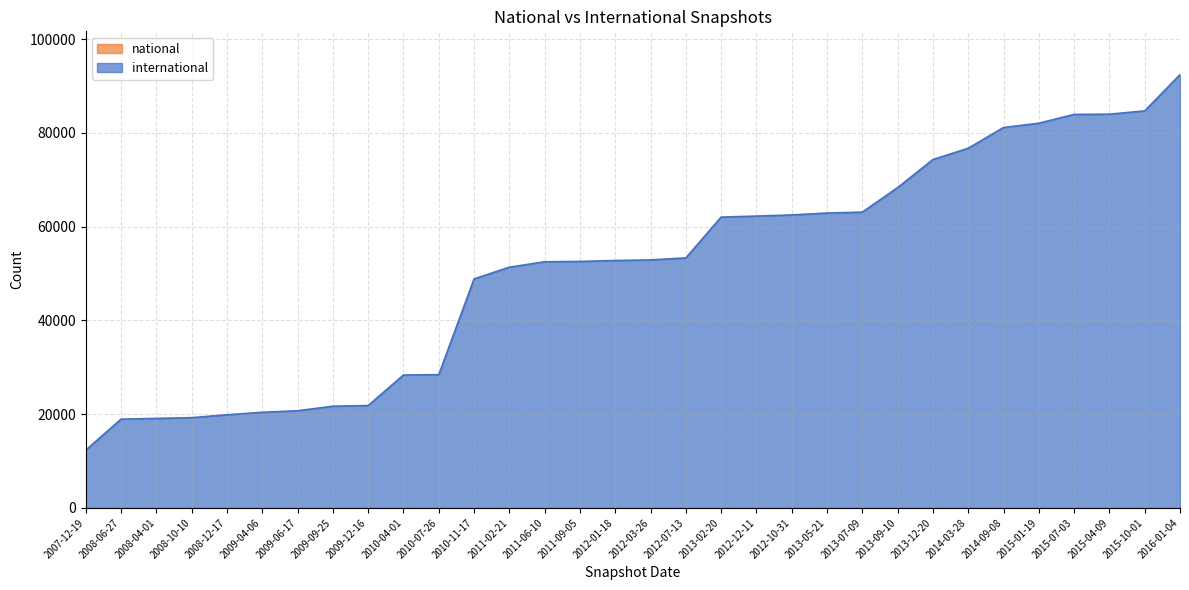

Approximately how many times larger is the value at 2013-09-10 compared to 2007-12-19?

5.5